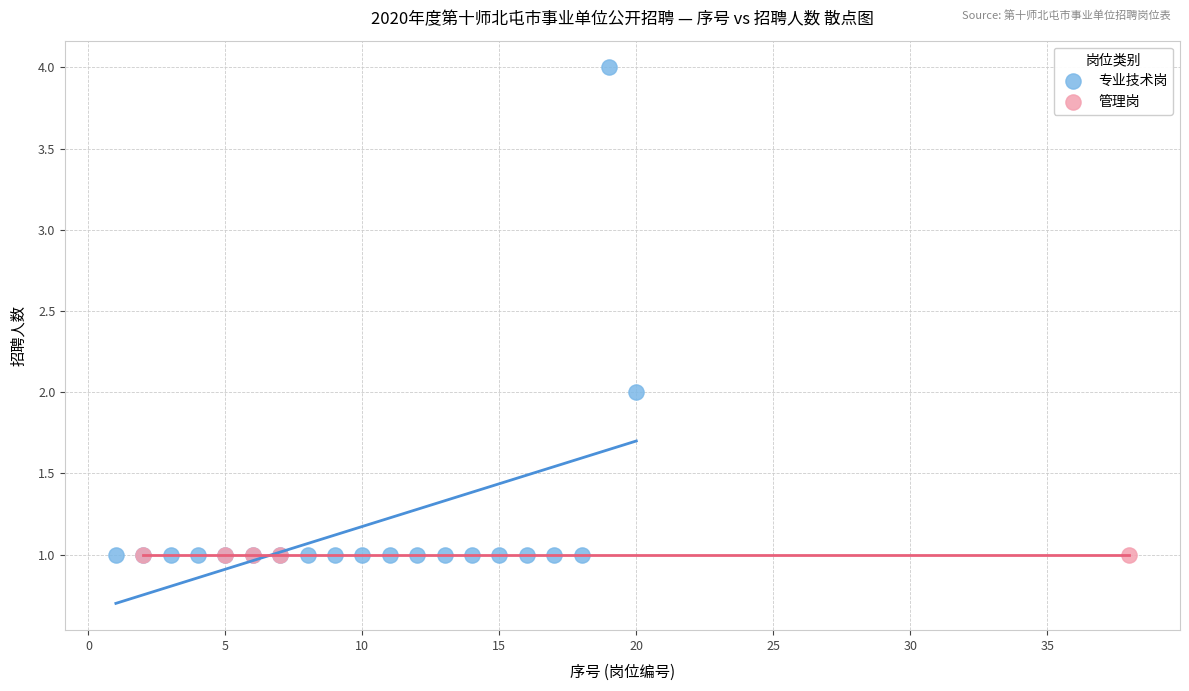

Which series reaches the maximum Y coordinate?

专业技术岗